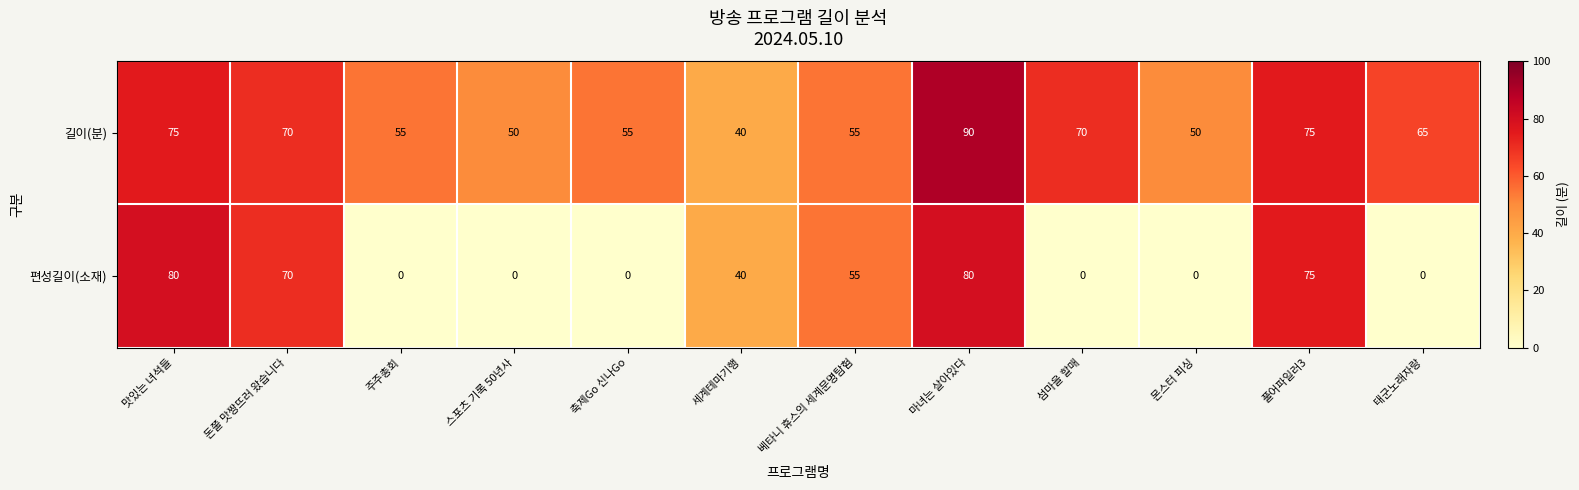

Between 세계테마기행 and 마녀는 살아있다, which series saw the biggest shift?

길이(분)